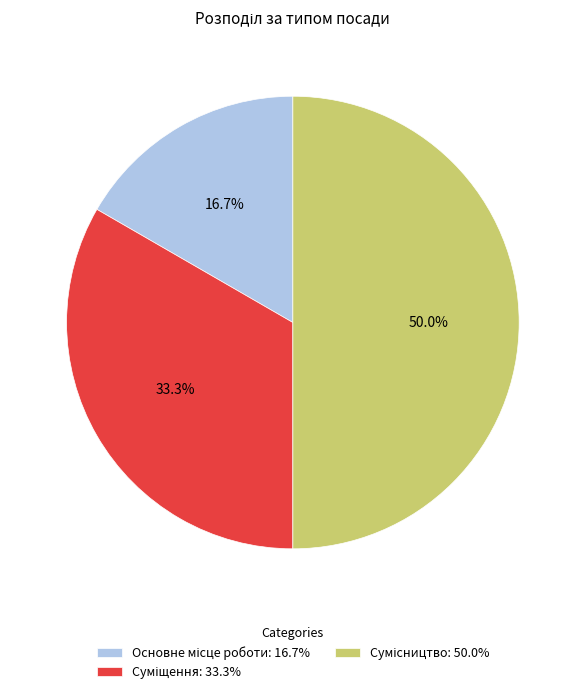

How many segments does this pie chart have?

3